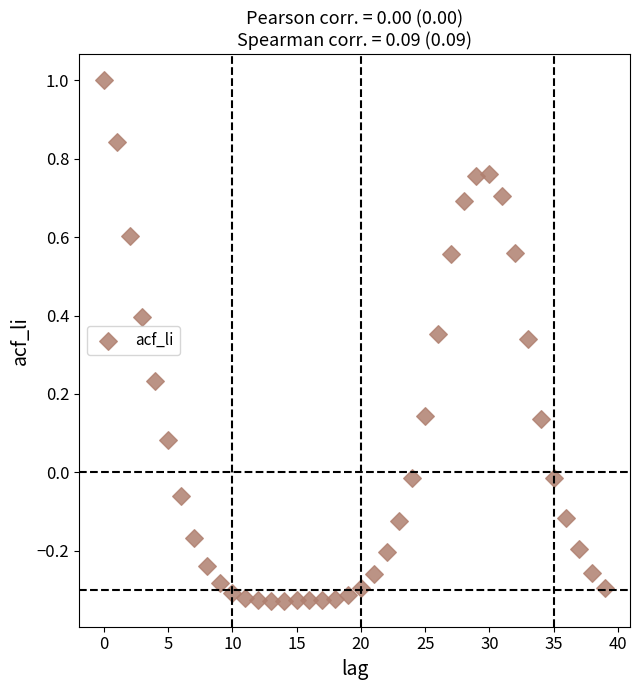

What is the range of Y values (max minus min)?

1.3